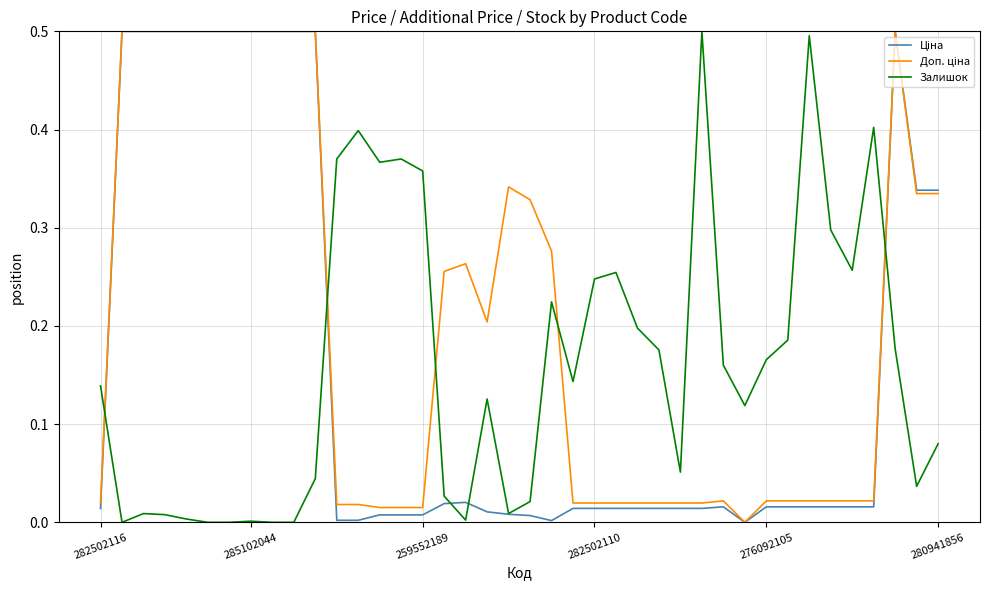

What is the maximum value shown in the chart?

0.5